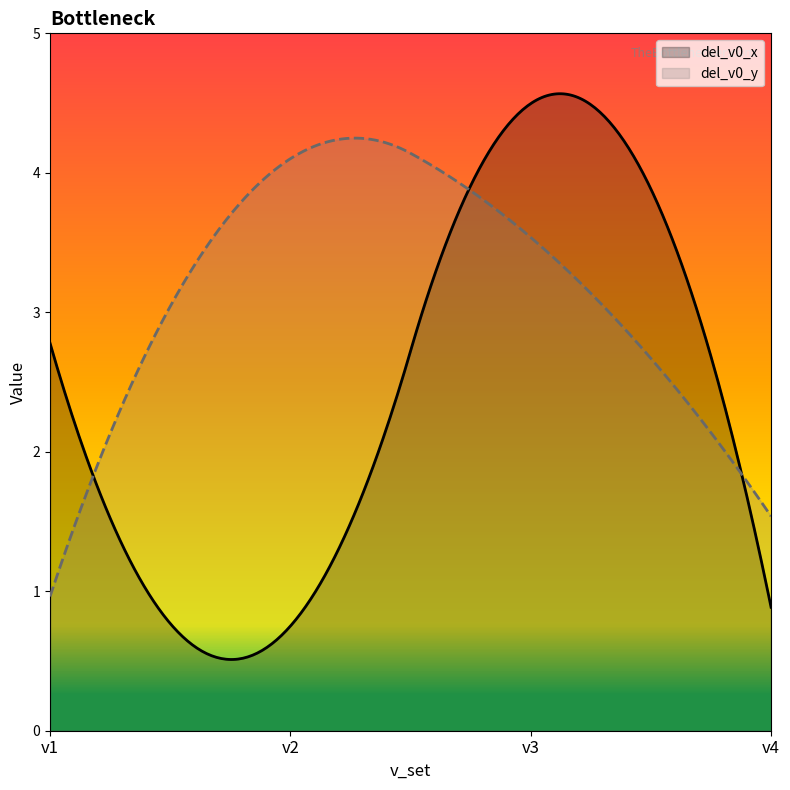

Which series has the largest total across all categories?

del_v0_y